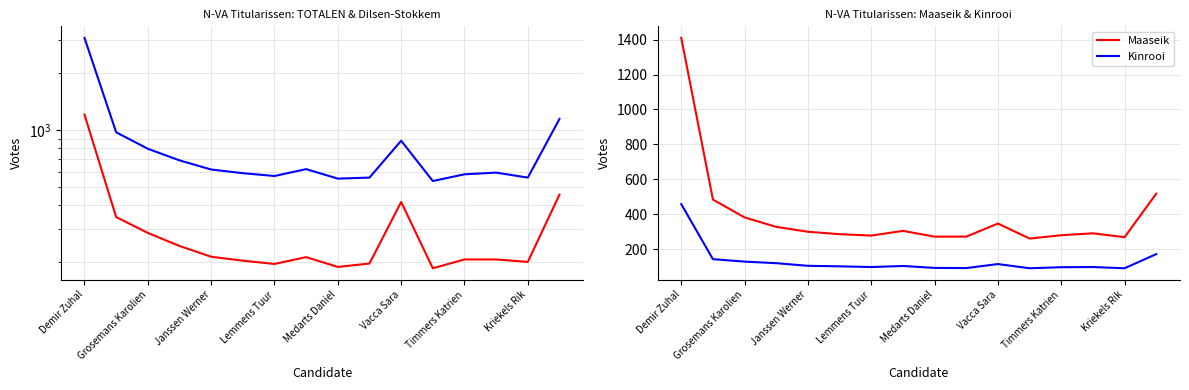

Where does the TOTALEN series first go above 619?

Demir Zuhal